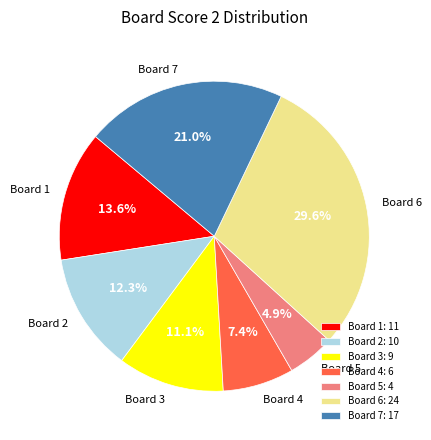

Combined, do Board 3 and Board 1 account for over 50%?

No